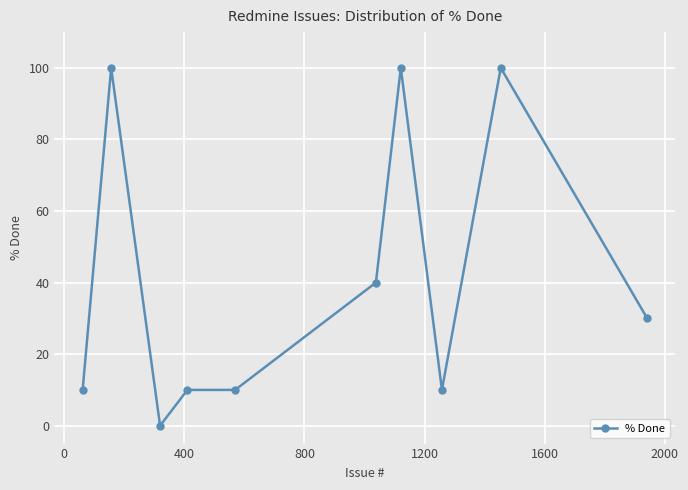

What is the sum of all values?

410